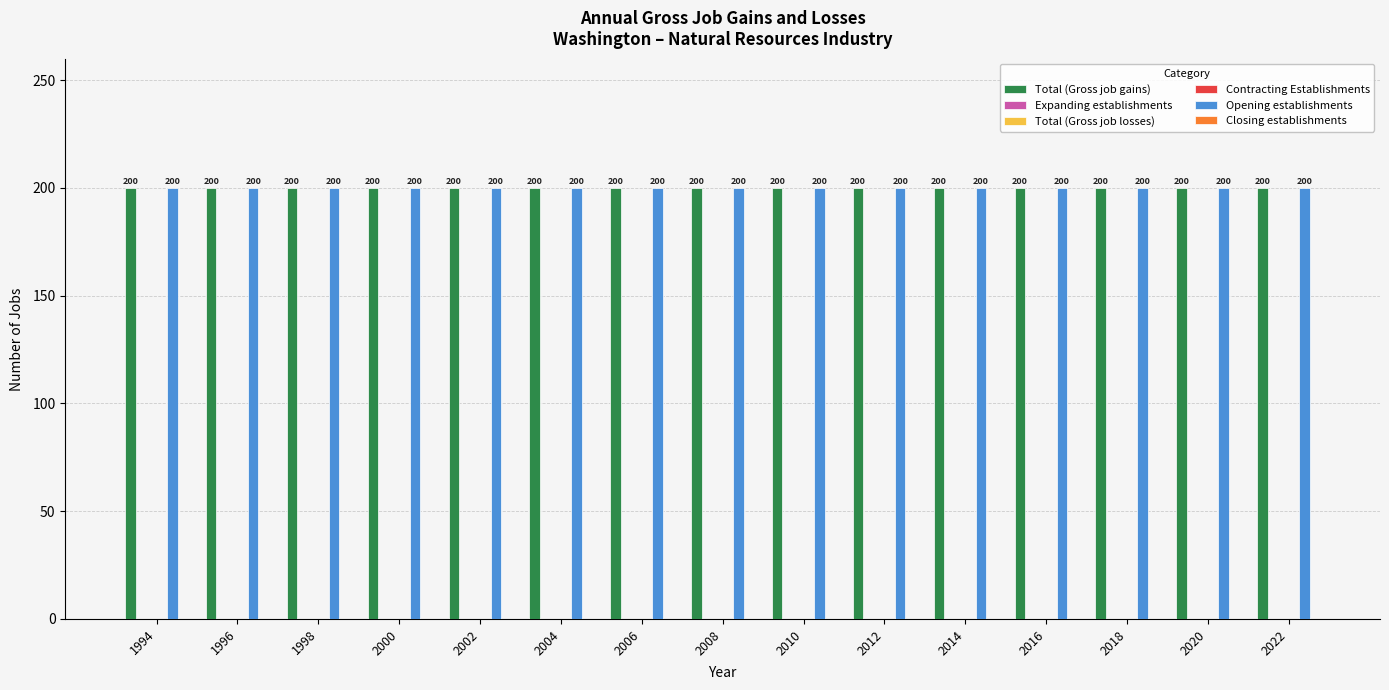

Reading right to left, list all the values displayed in this chart.

Total (Gross job gains): 200	200	200	200	200	200	200	200	200	200	200	200	200	200	200
Expanding establishments: 0	0	0	0	0	0	0	0	0	0	0	0	0	0	0
Total (Gross job losses): 0	0	0	0	0	0	0	0	0	0	0	0	0	0	0
Contracting Establishments: 0	0	0	0	0	0	0	0	0	0	0	0	0	0	0
Opening establishments: 200	200	200	200	200	200	200	200	200	200	200	200	200	200	200
Closing establishments: 0	0	0	0	0	0	0	0	0	0	0	0	0	0	0